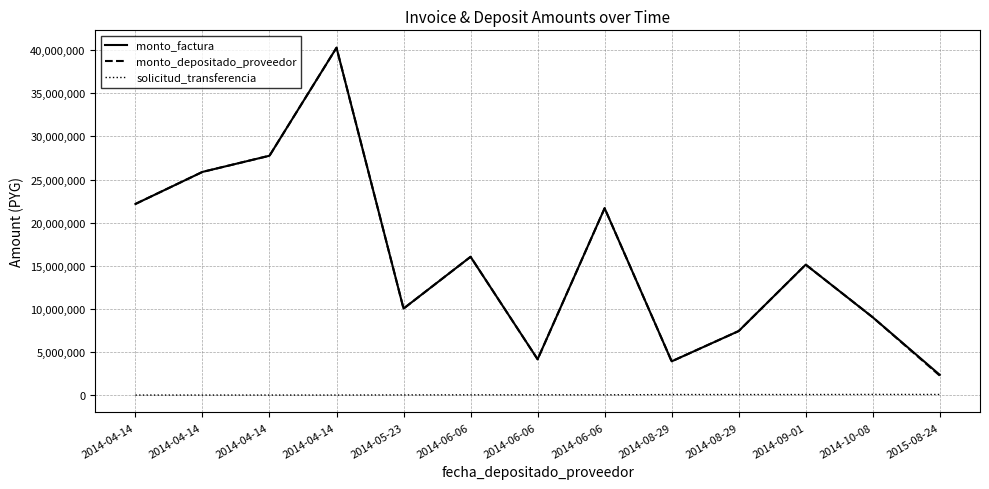

True or false: monto_factura has a value of 38186862 at 2014-06-06.

False